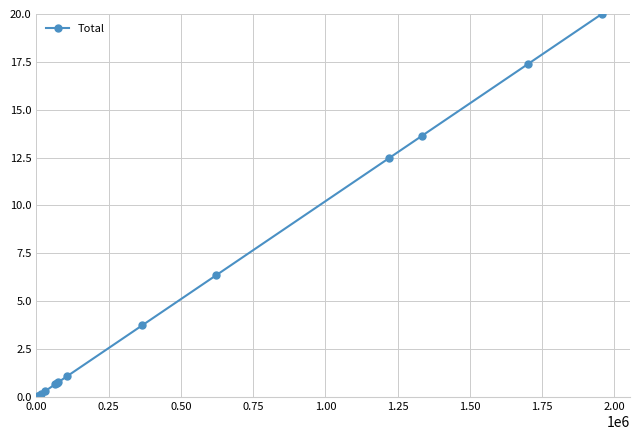

How many values exceed 1?

7